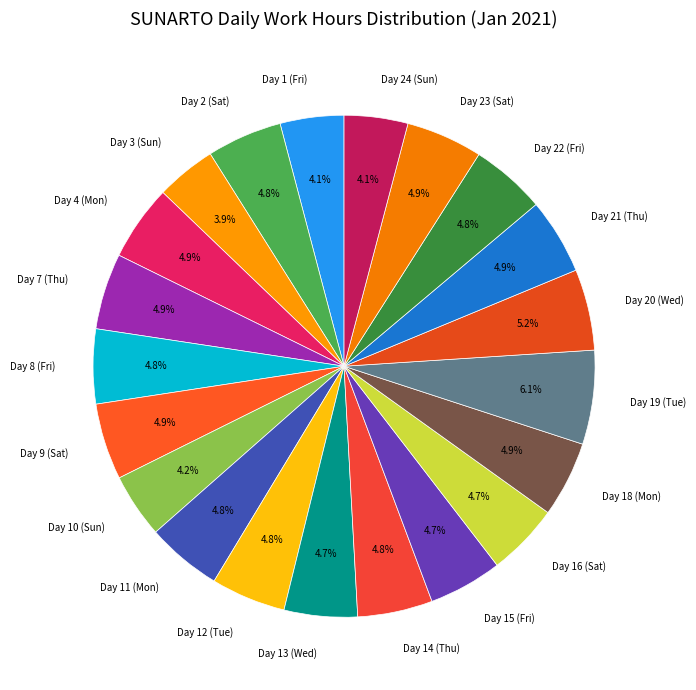

The Day 2 (Sat) slice represents 16% of the pie. True or false?

False